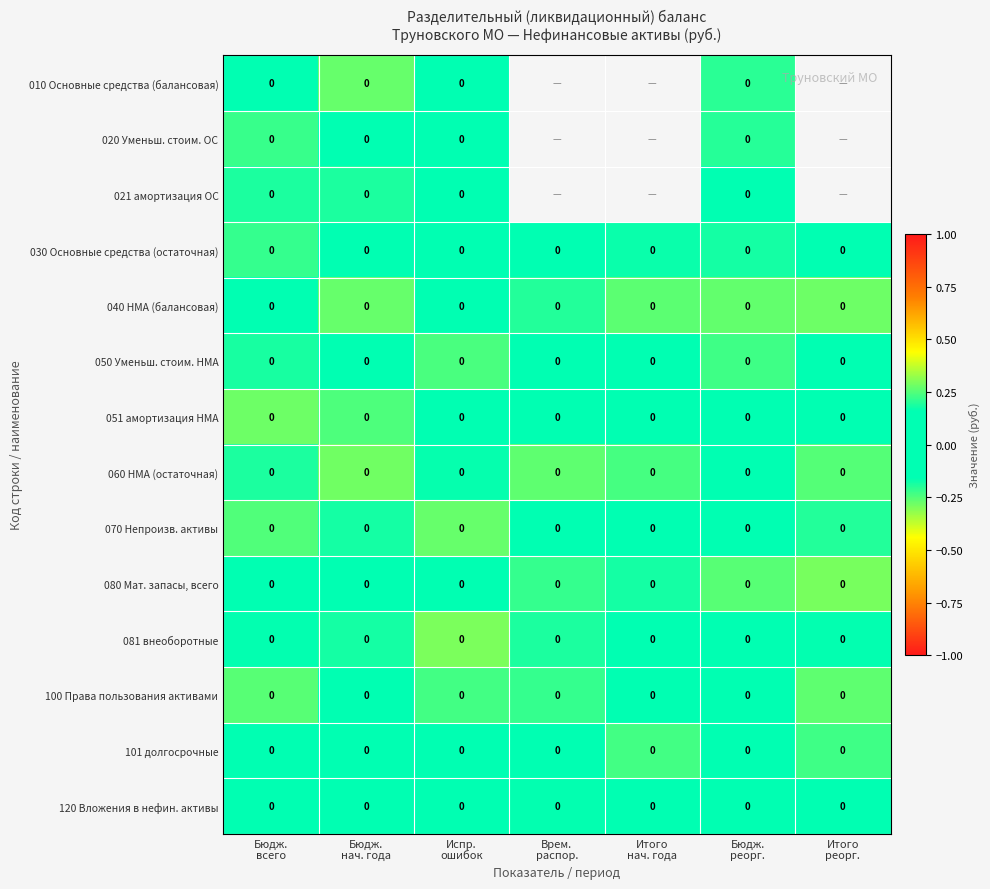

Is the value of 120 Вложения в нефин. активы at Итого нач. года greater than the value of 060 НМА (остаточная) at Врем. распор.?

No